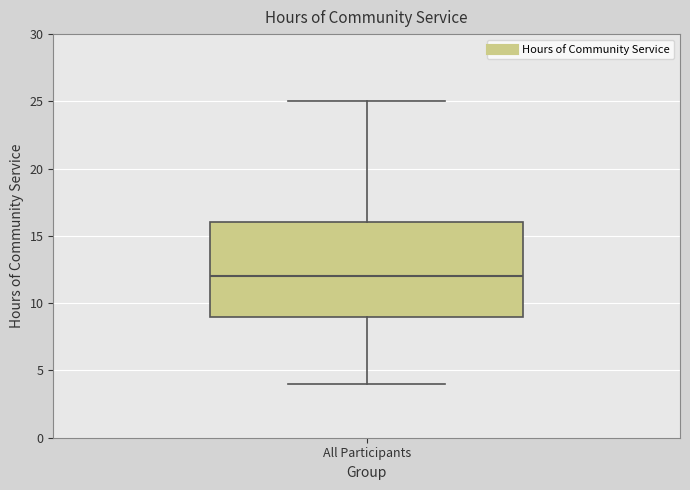

Read this box plot against the y-axis: the position of the median line, the range covered by the box, and the ends of both whiskers. The values are not printed on the chart, so give them approximately, as read against the axis.

median 12, box 9 to 16, whiskers 4 to 25